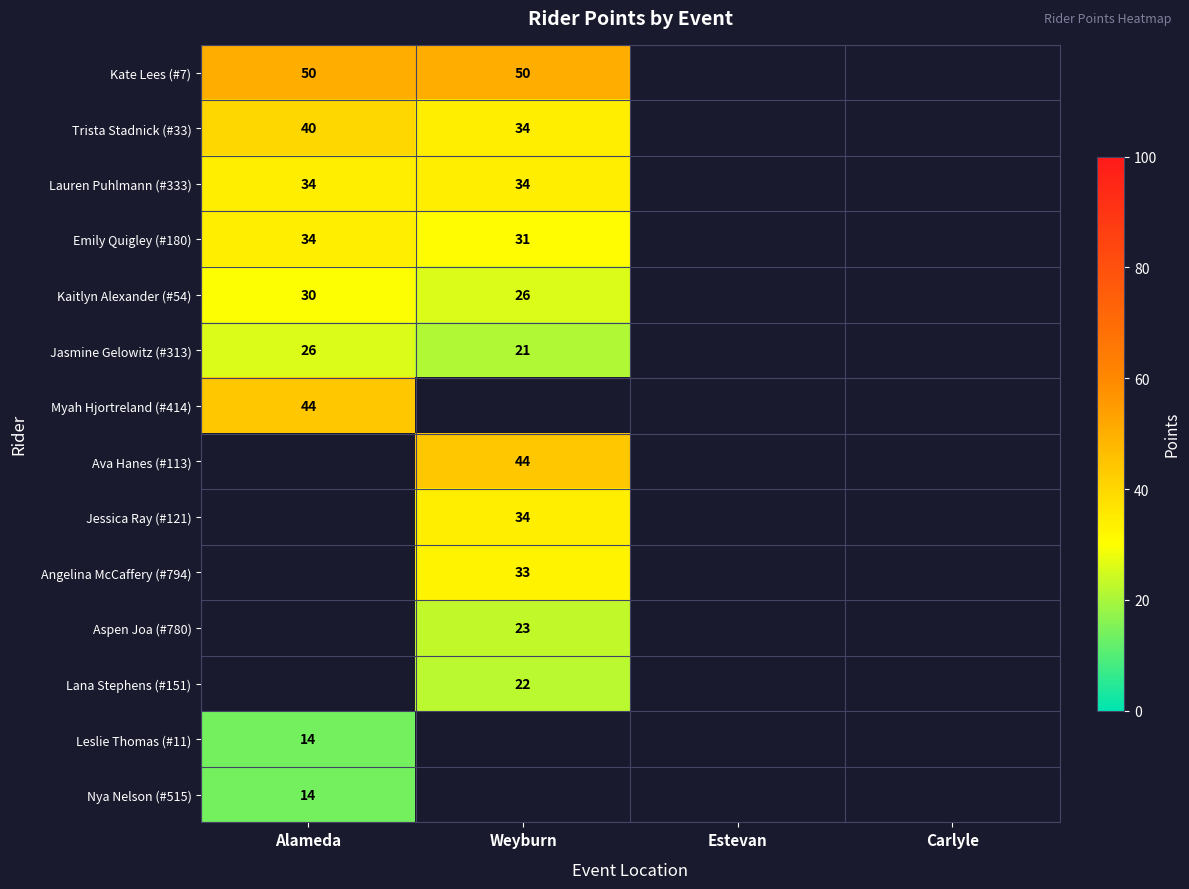

The Emily Quigley (#180) series shows 15 at Weyburn. True or false?

False